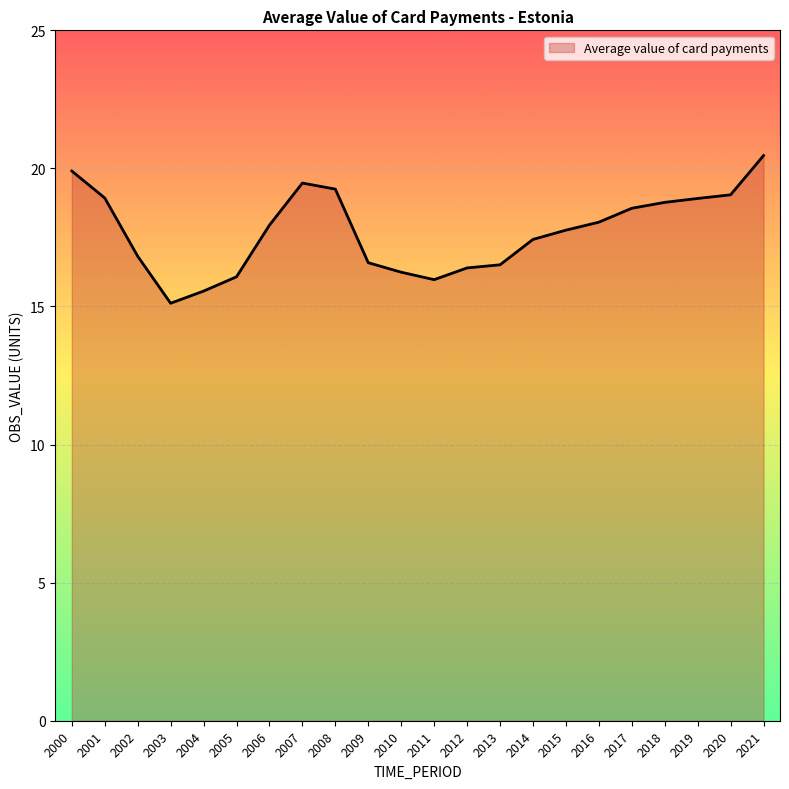

True or false: the data has more than 0 interior local peaks.

True